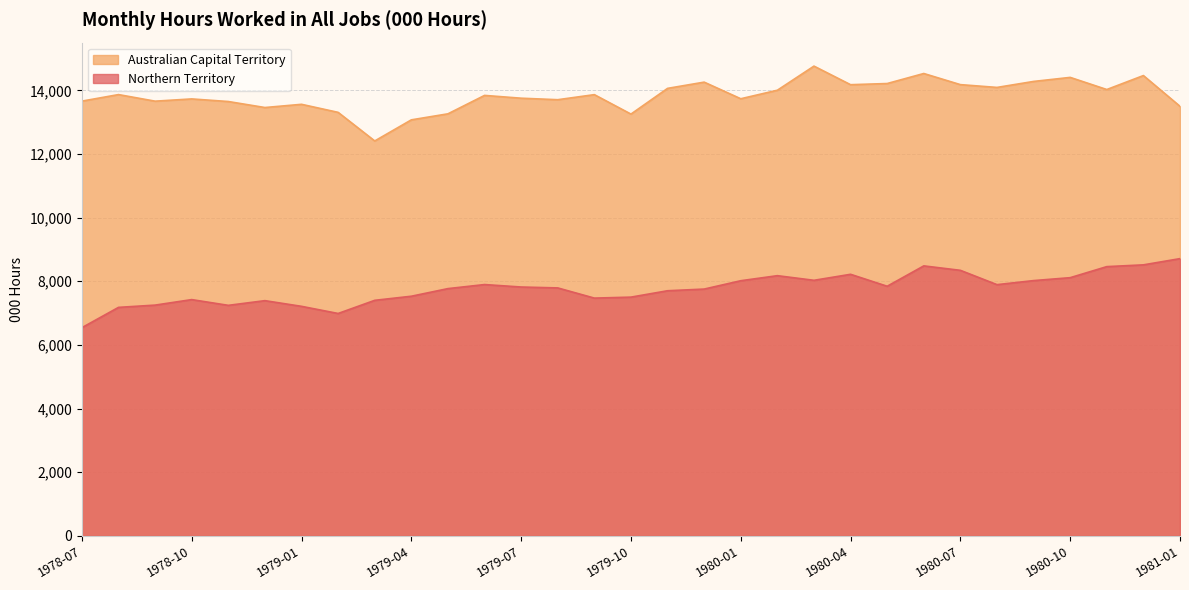

What is the difference between the maximum and second lowest values in the Northern Territory series?

1723.2